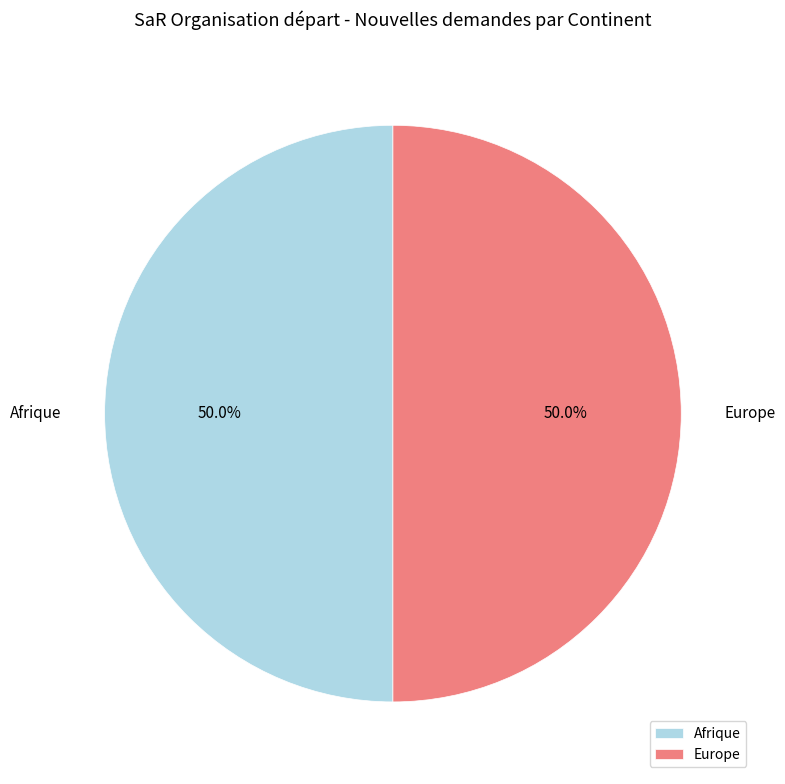

Approximately how many times larger is the value at Europe compared to Afrique?

1.0